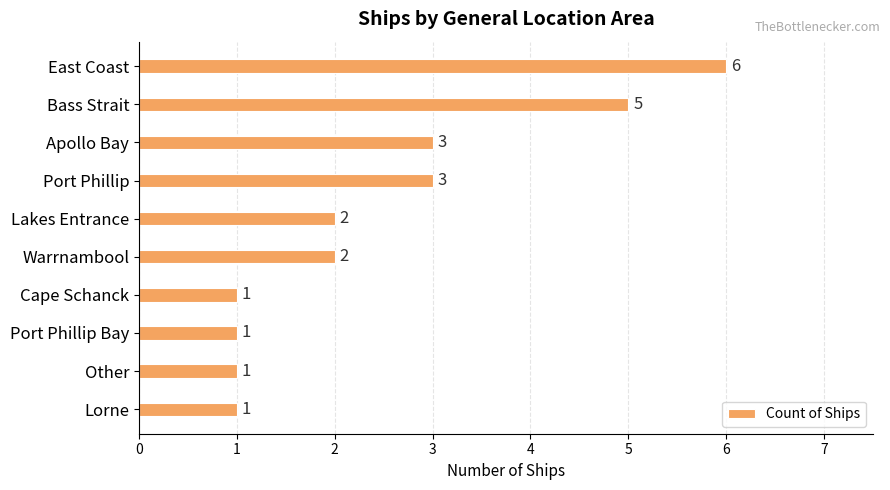

What is the change in value from East Coast to Other?

-5